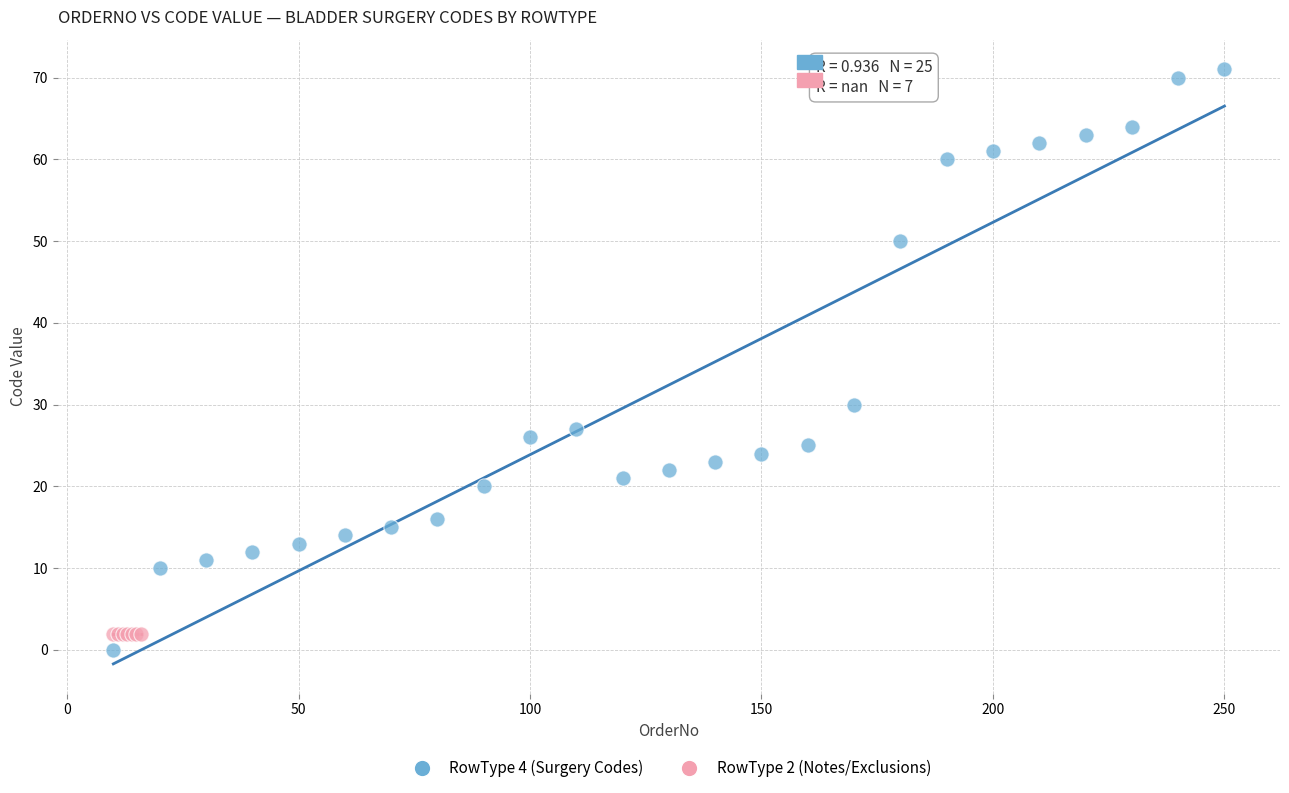

Which series contains the highest Y value?

RowType 4 (Surgery Codes)